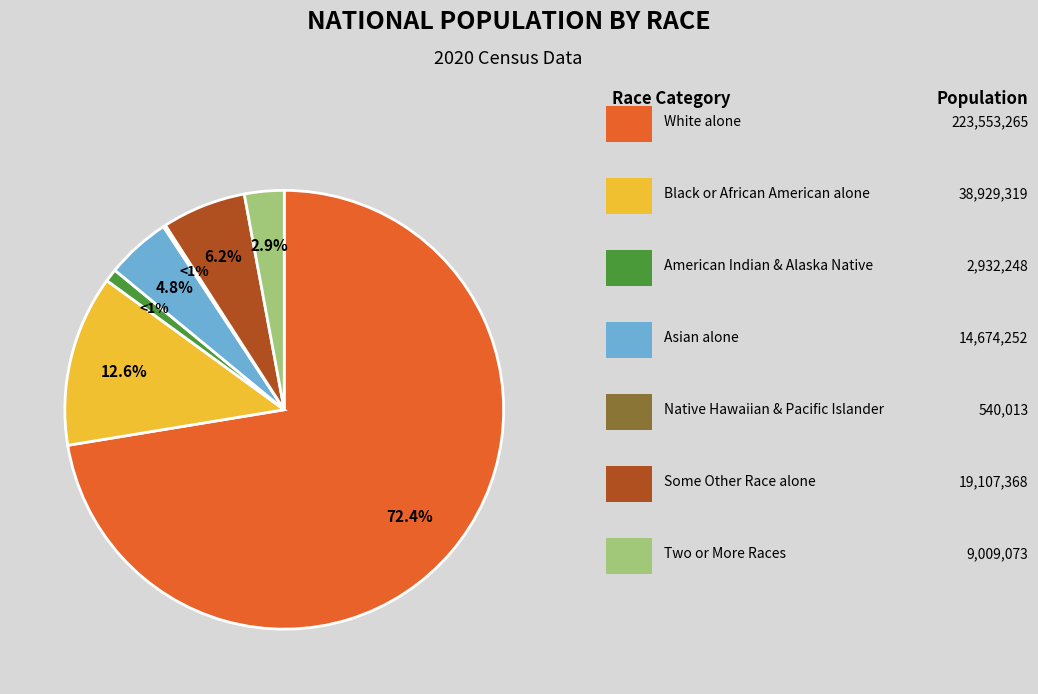

Rank the categories by value from highest to lowest.

White alone, Black or African American alone, Some Other Race alone, Asian alone, Two or More Races, American Indian and Alaska Native, Native Hawaiian and Other Pacific Islander